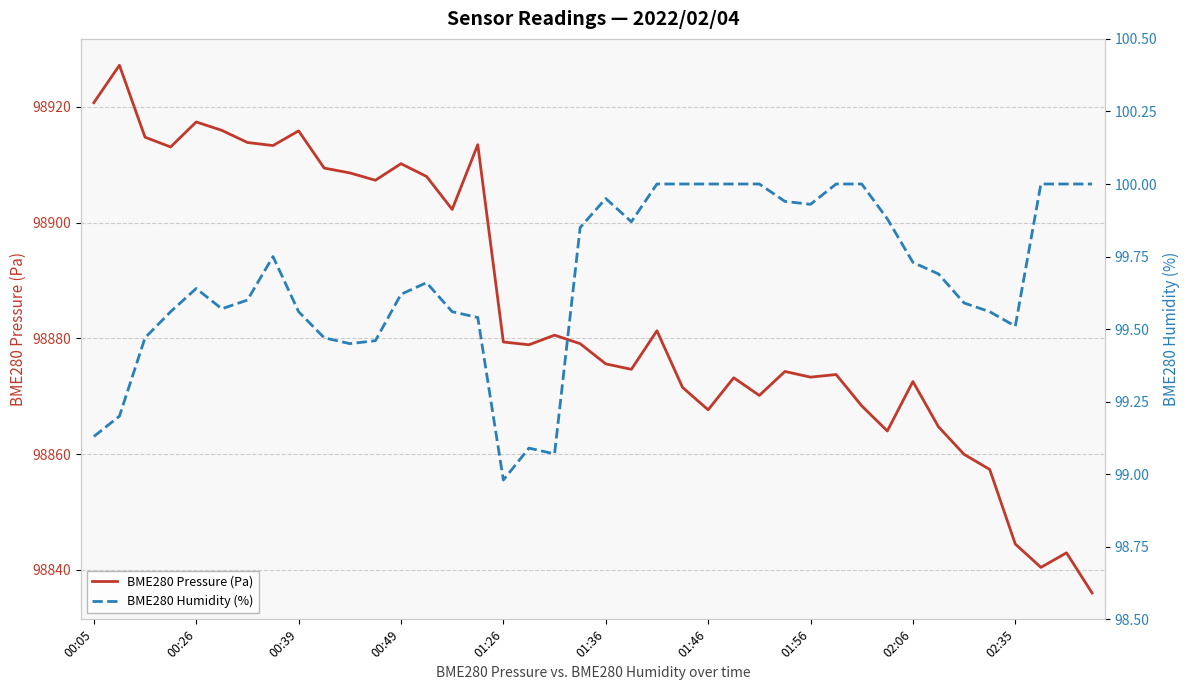

The value of BME280 Humidity (%) at 21 is 55.8. True or false?

False